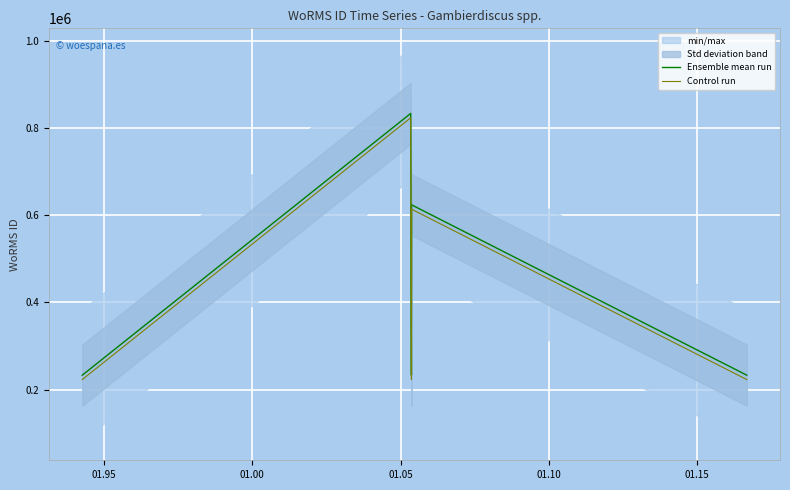

What is the minimum value for Control run?

223377